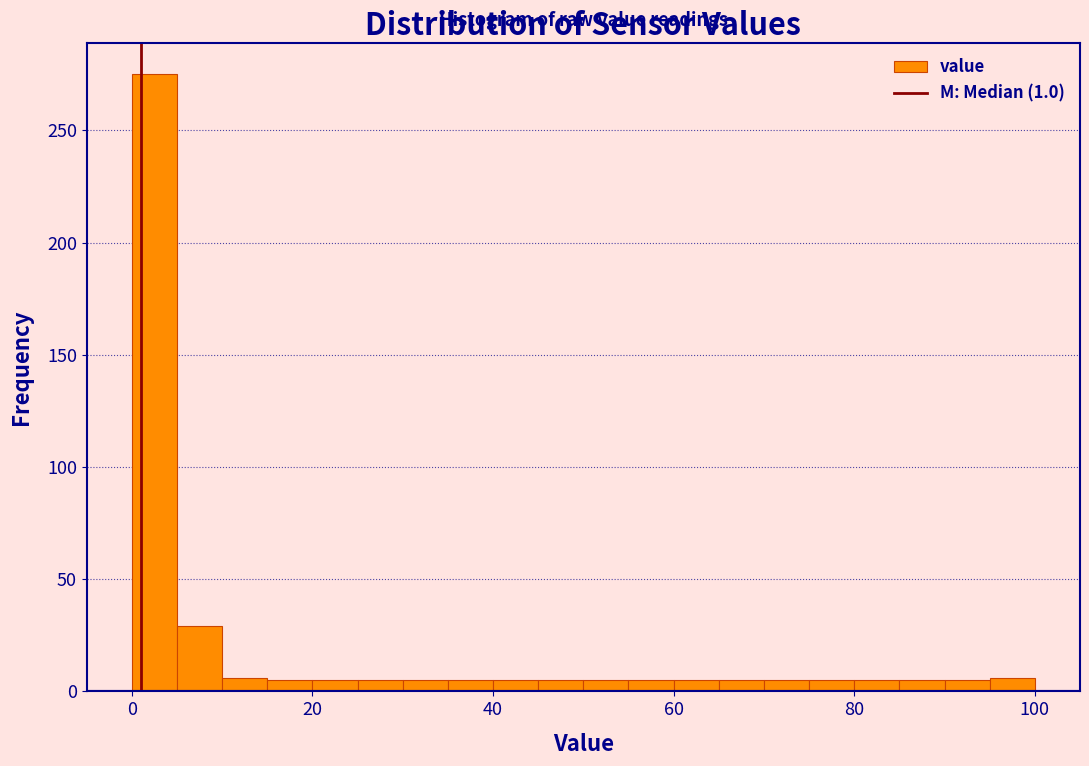

Read against the x-axis, roughly where is the centre of the tallest bar?

2